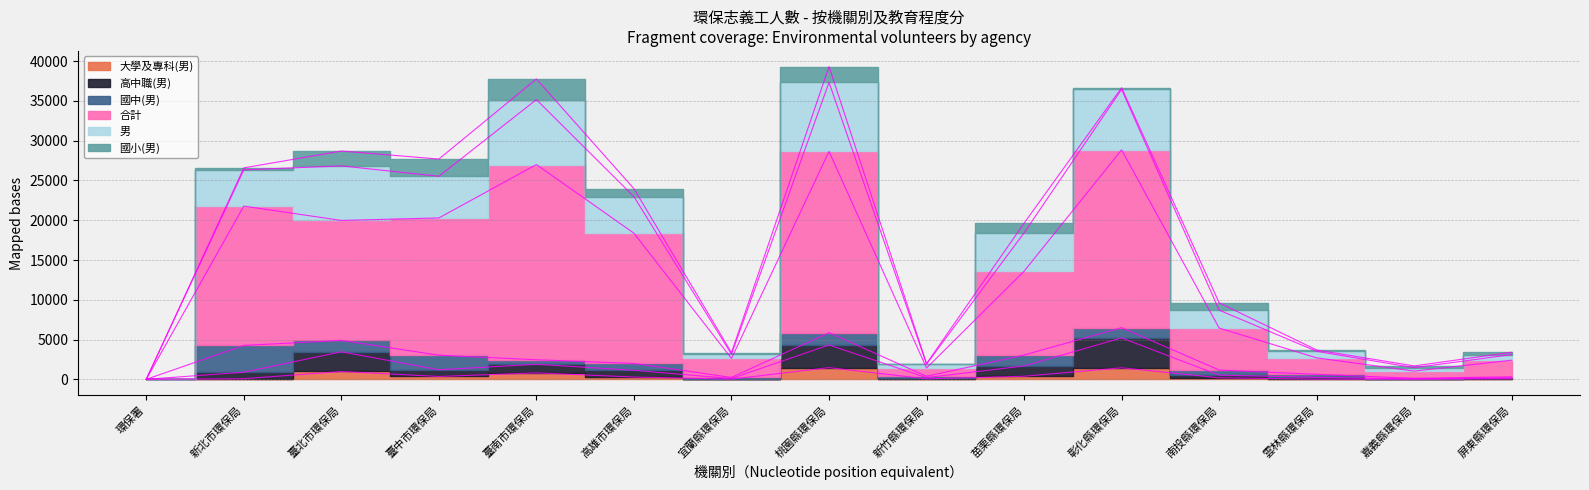

What is the total value across all series at 環保署?

33